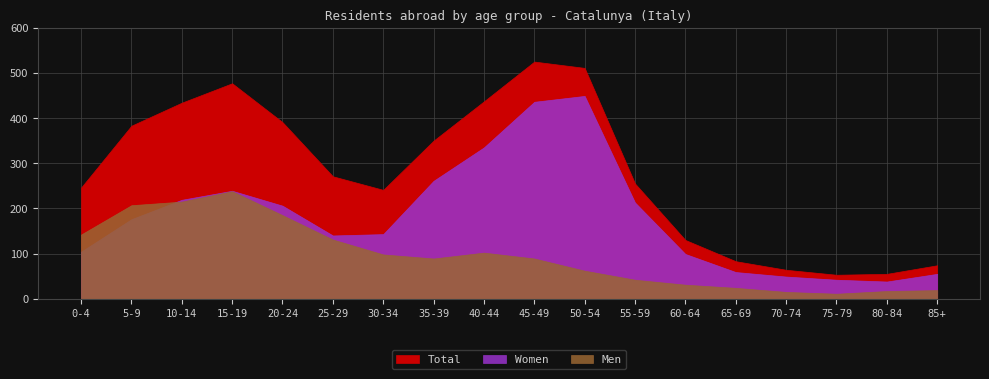

In Men, how many points are higher than both neighbors (excluding endpoints)?

2